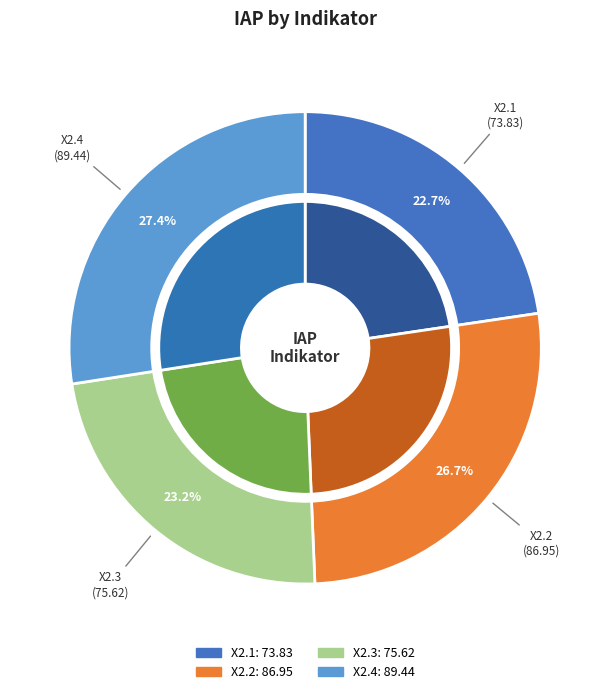

Does X2.1 represent more than half of the total?

No